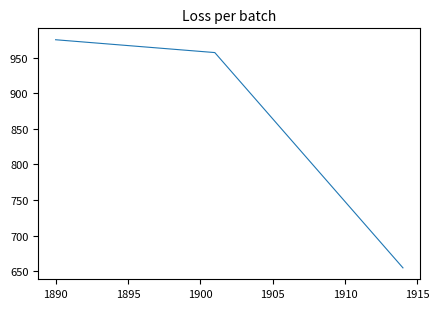

What is the difference between the maximum and minimum values?

320